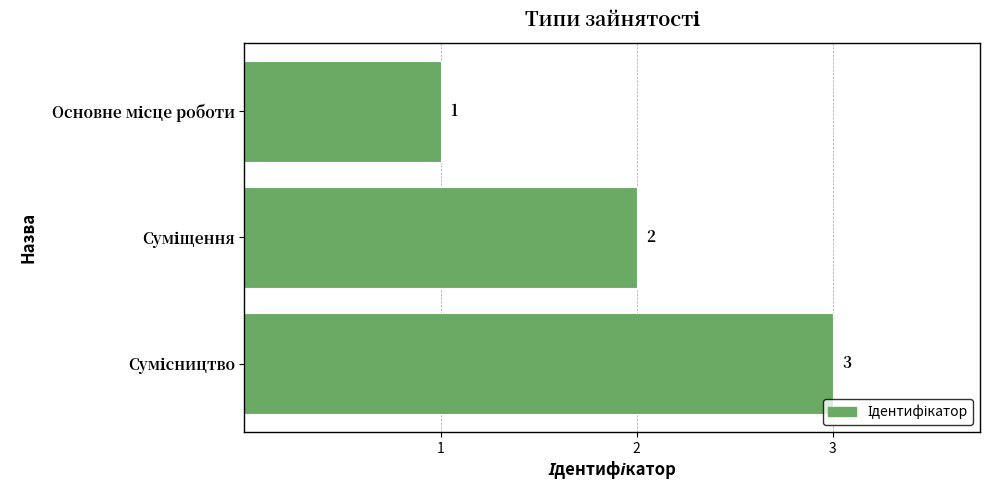

What is the greatest value displayed?

3